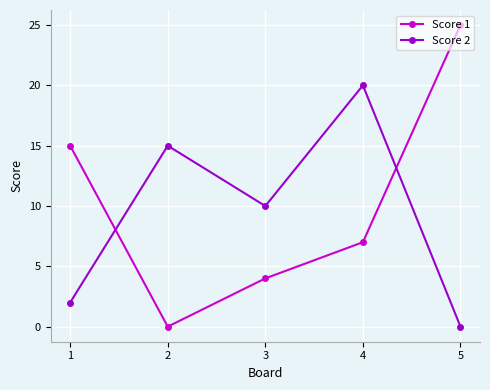

What is the total value across all series at 1?

17